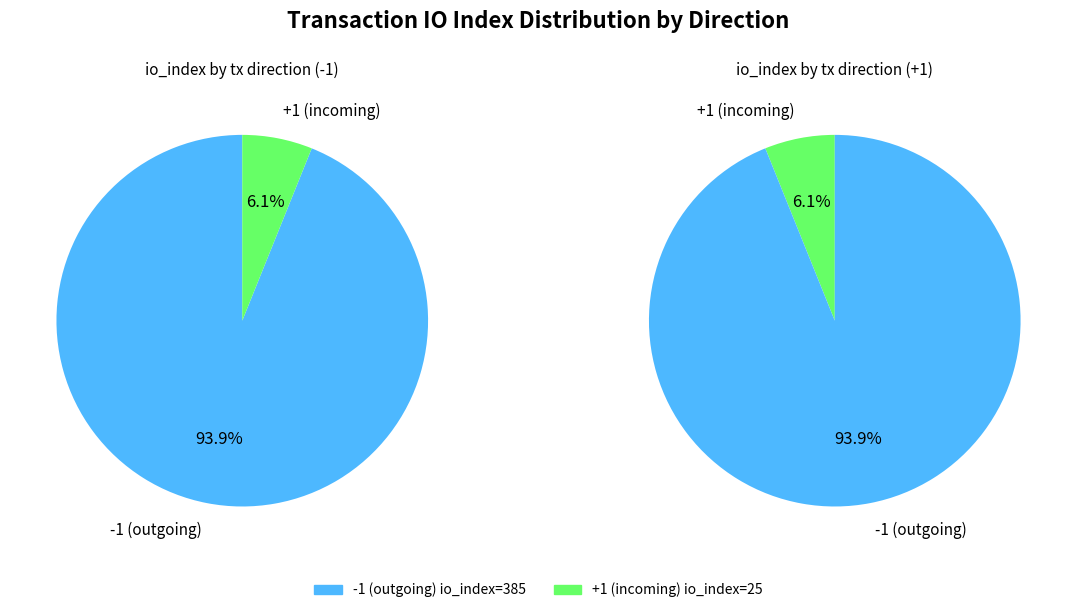

Does io_index_values represent more than half of the total?

Yes